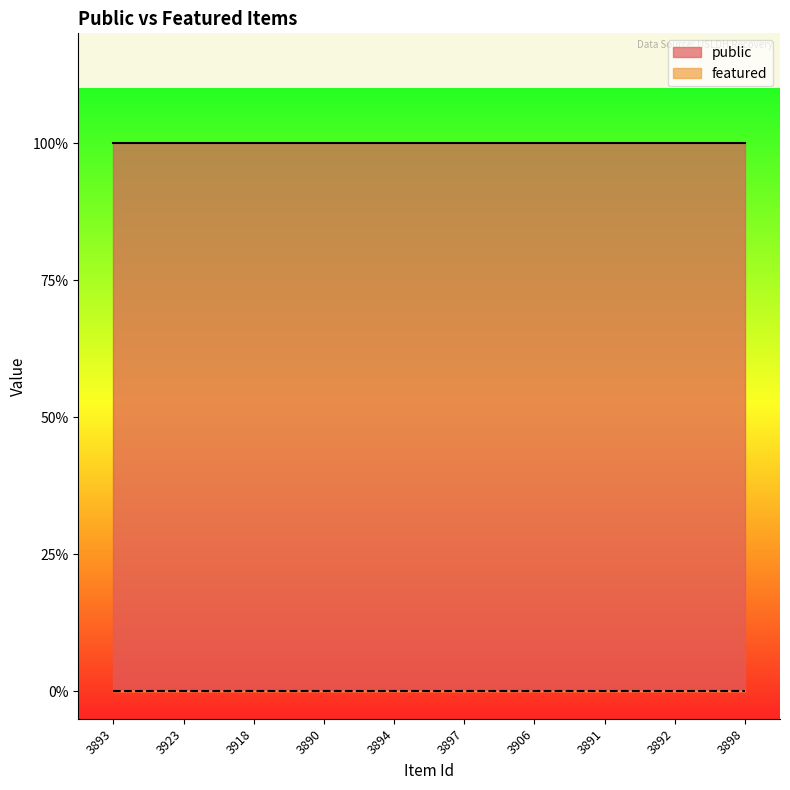

Which has a higher value, 3893 or 3892?

3893